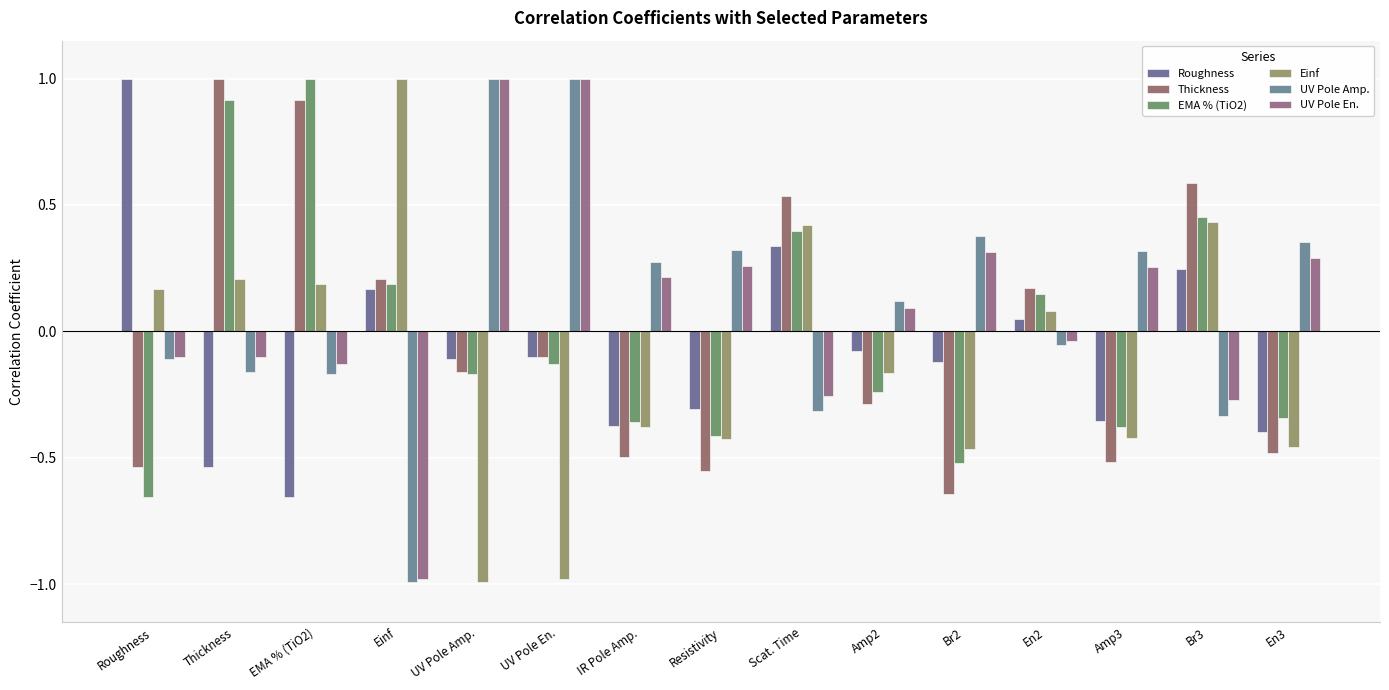

What position from the left is Amp3?

13